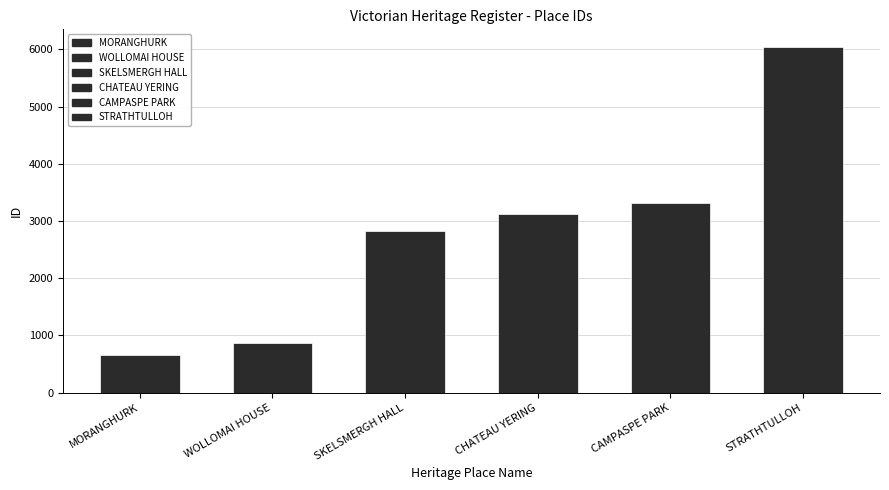

The chart shows a value of 4467 at SKELSMERGH HALL. True or false?

False